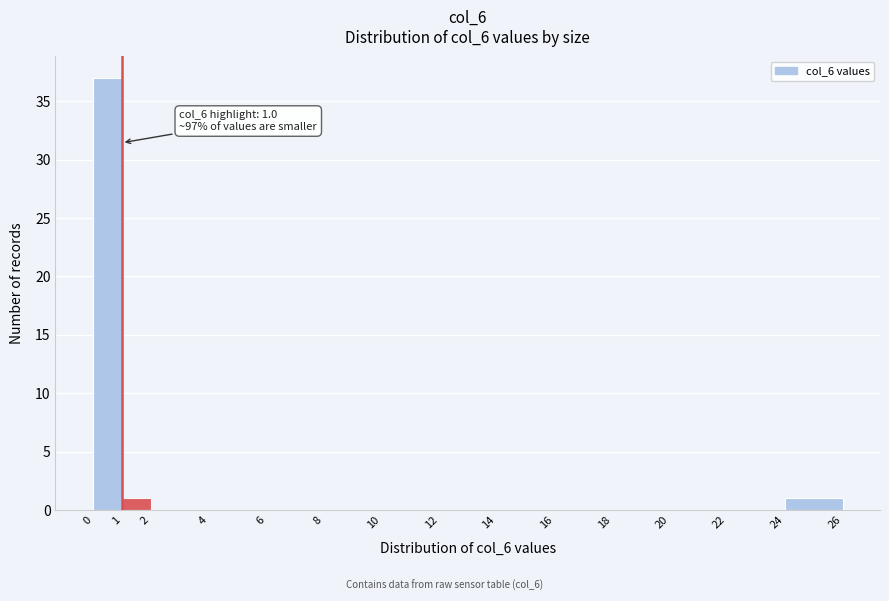

Over which range of the x-axis is the bar tallest?

0 to 1